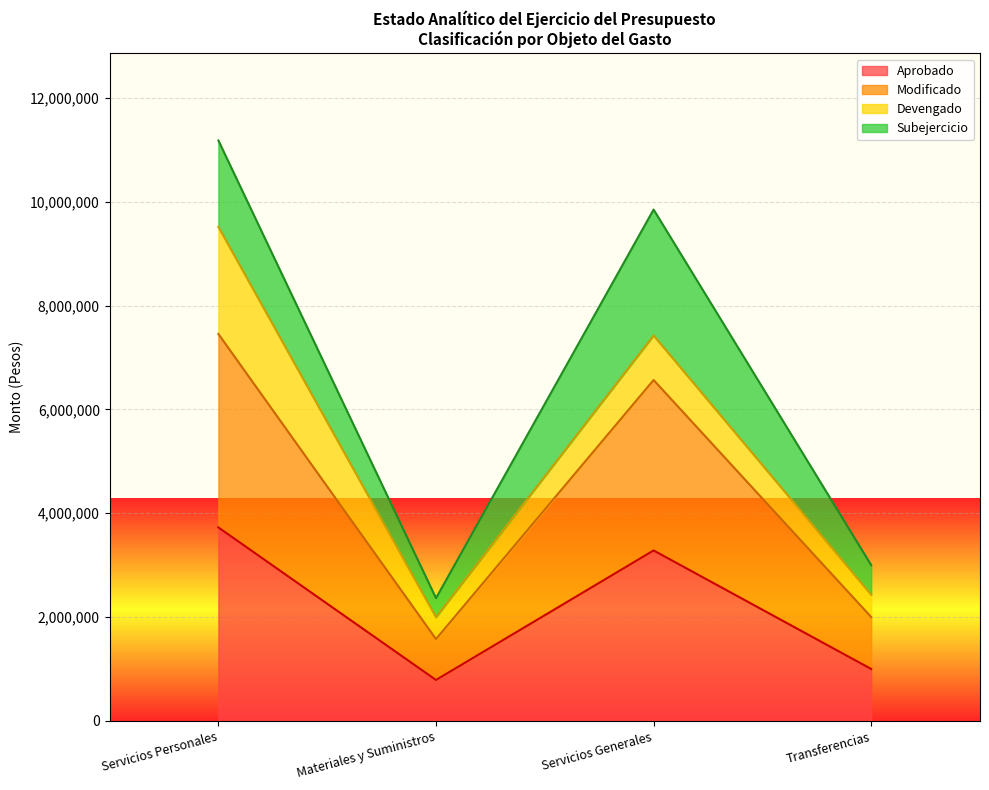

What is the value of the Modificado point at the 4th from the left?

2000000